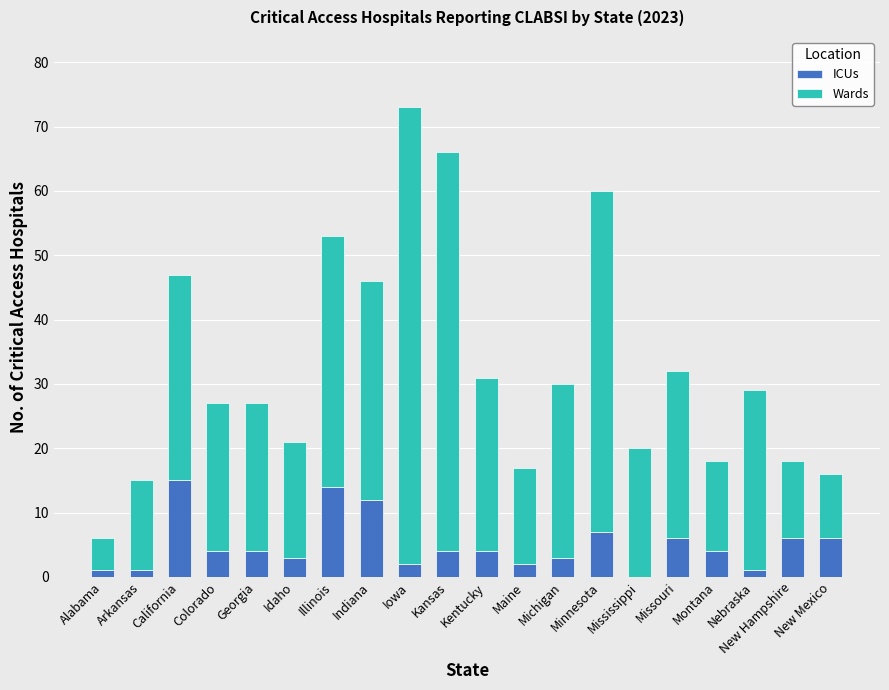

At which category is the sum across all series the highest?

Iowa